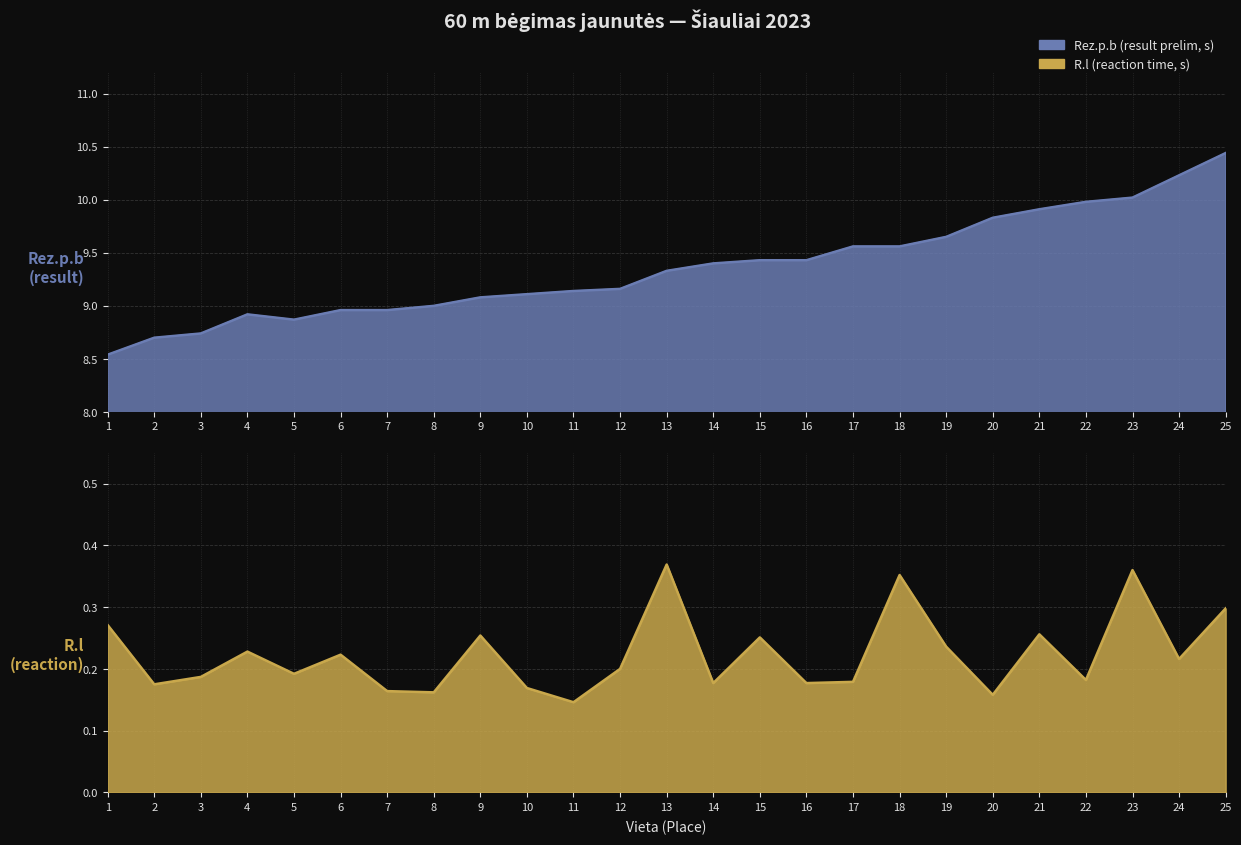

Between 9 and 11, which series saw the biggest shift?

R.l (reaction)